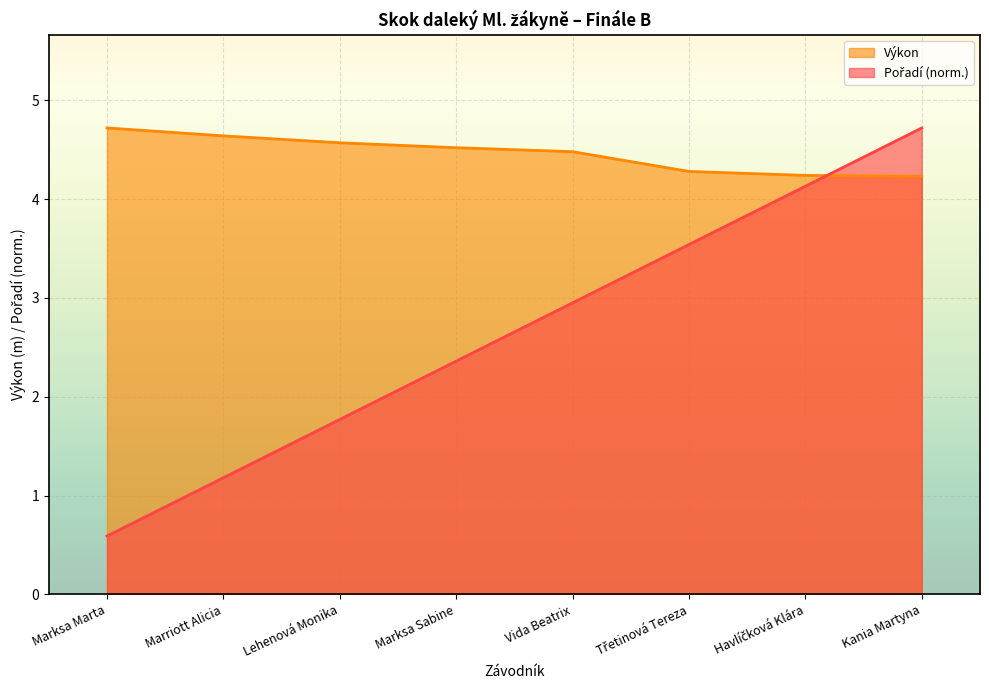

True or false: Pořadí has more than 0 interior local peaks.

False